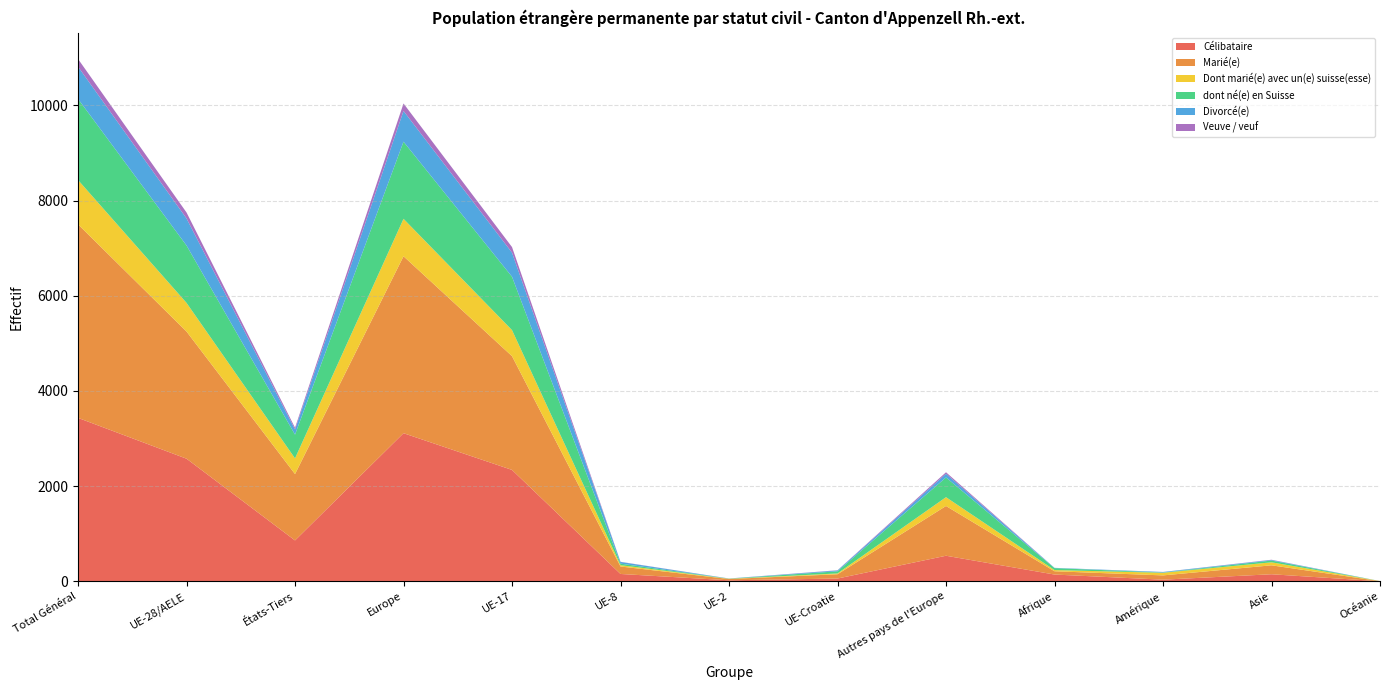

What is the label of the 10th point from the left?

Afrique